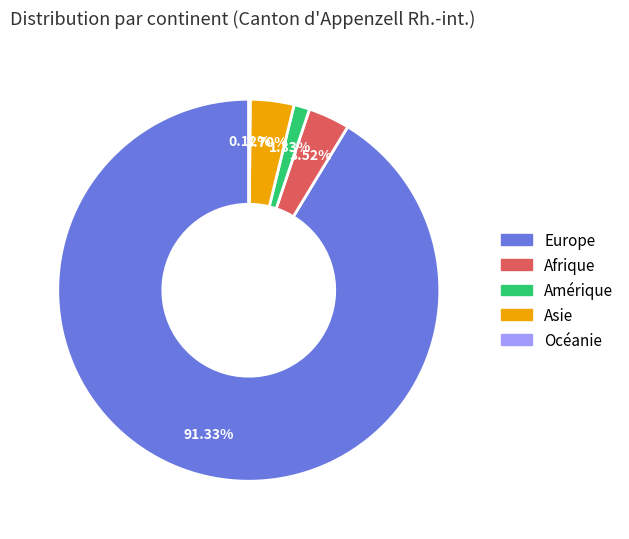

Does any single category account for the majority?

Yes